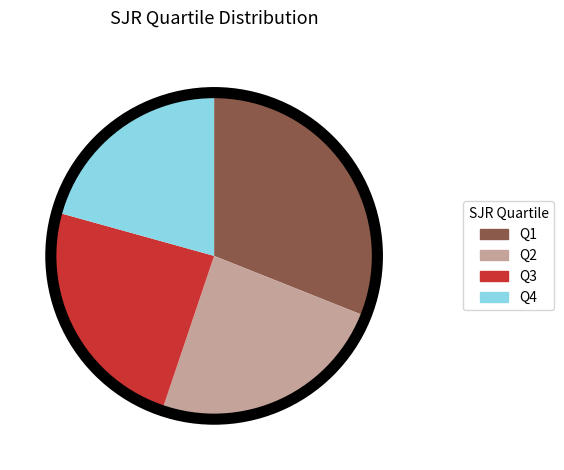

True or false: Q4 accounts for 13% of the total.

False